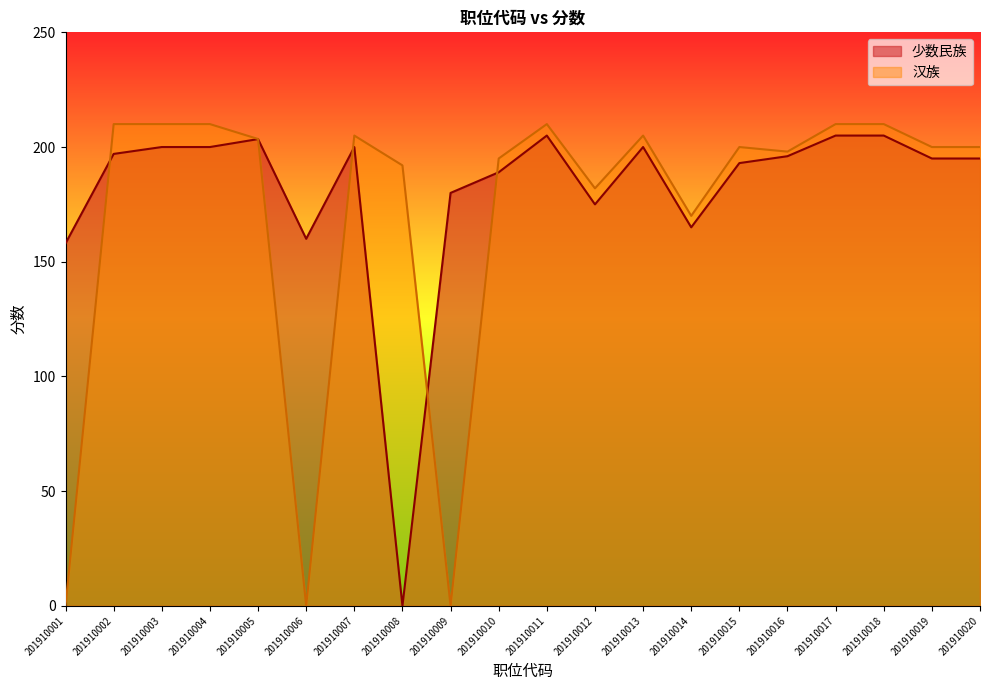

Does the chart display data point markers on the line(s)?

No